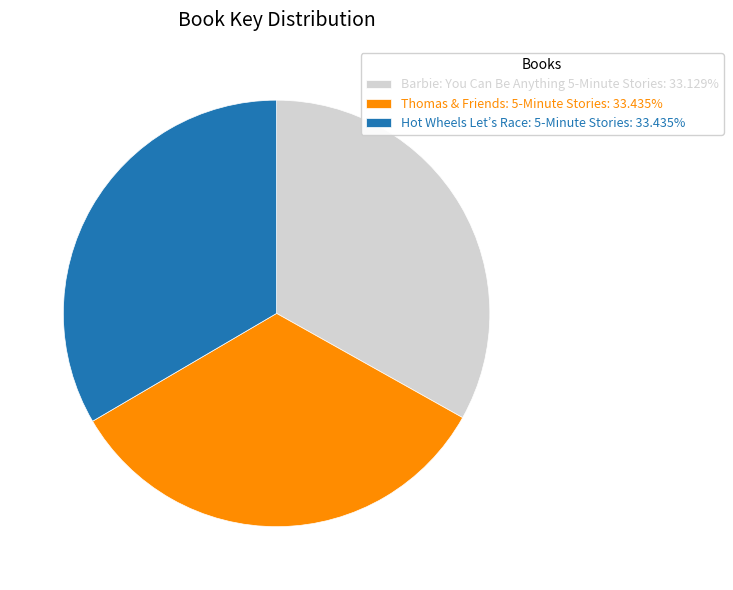

Is Hot Wheels Let’s Race: 5-Minute Stories: 33.435% the majority of the pie?

No